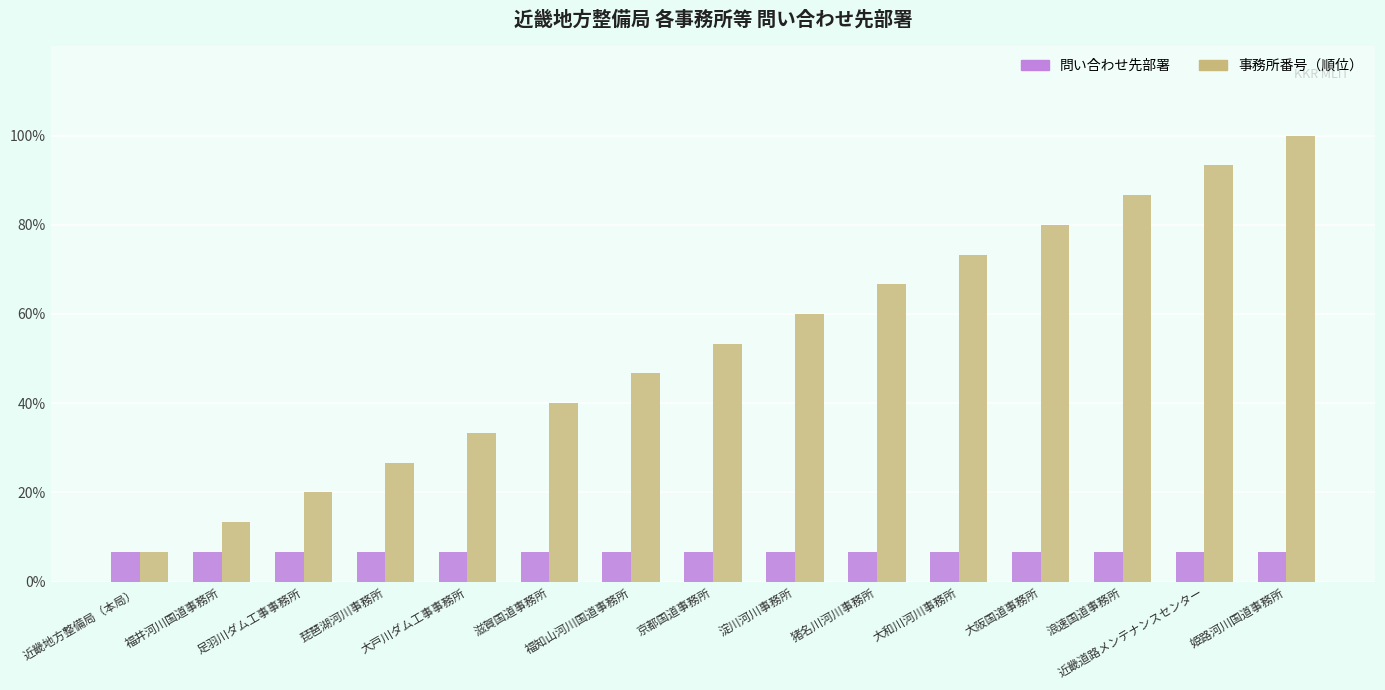

Is it true that 事務所番号（順位） equals 40.0 at 滋賀国道事務所?

True